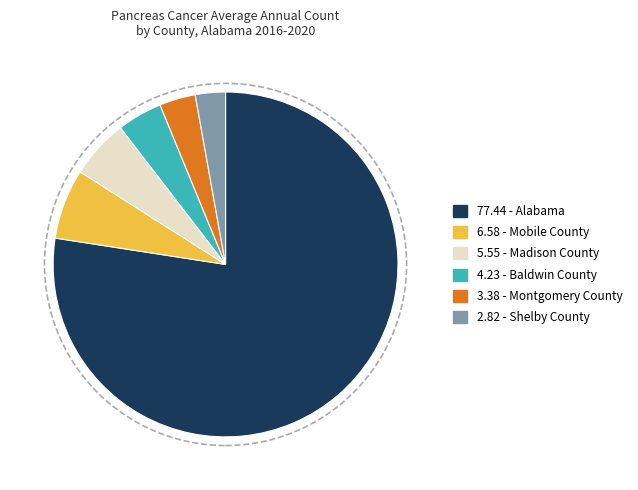

What is the majority slice?

77.44 - Alabama